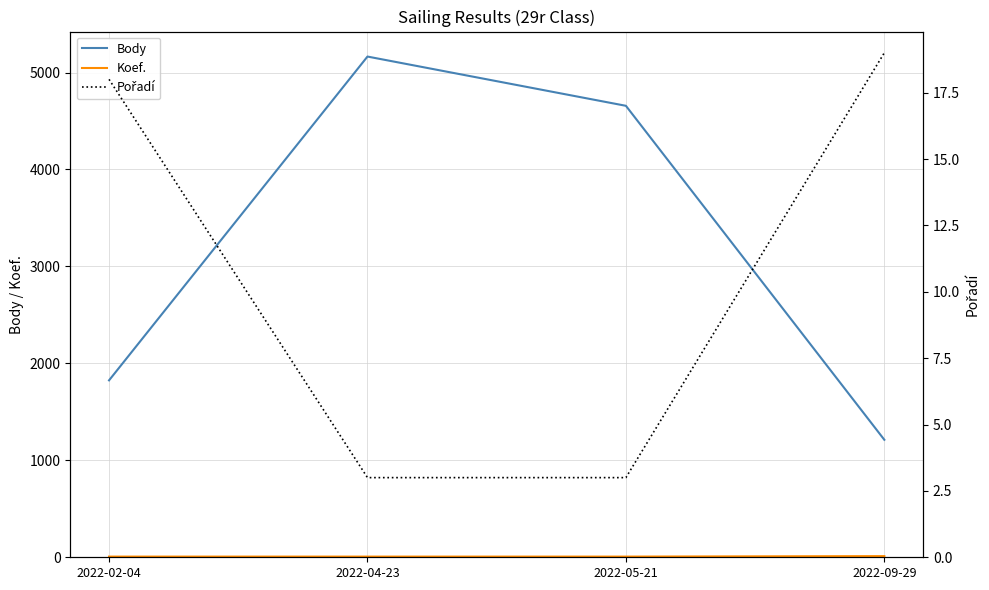

Is the value of Koef. at 2022-05-21 greater than the value of Body at 2022-04-23?

No